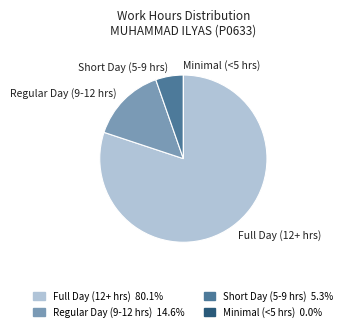

Between Regular Day (9-12 hrs) and Full Day (12+ hrs), which is larger?

Full Day (12+ hrs)